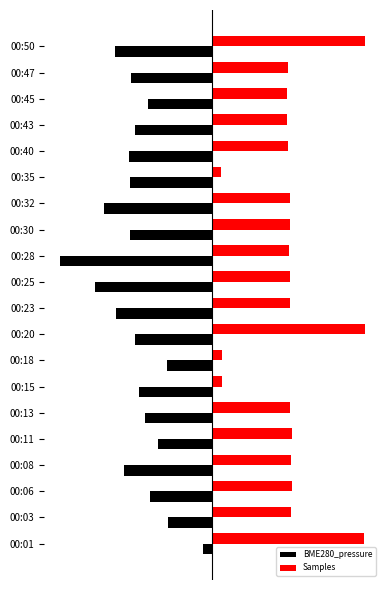

What is the value of the Samples bar at the 17th from the left?

41.5